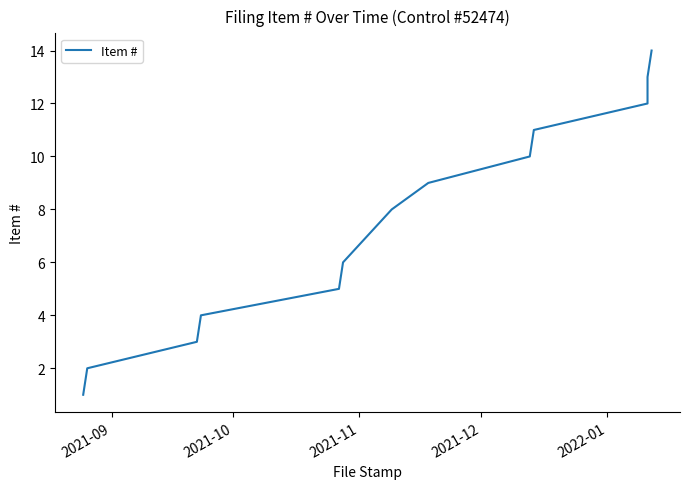

What is the value of the 1st point from the left?

1